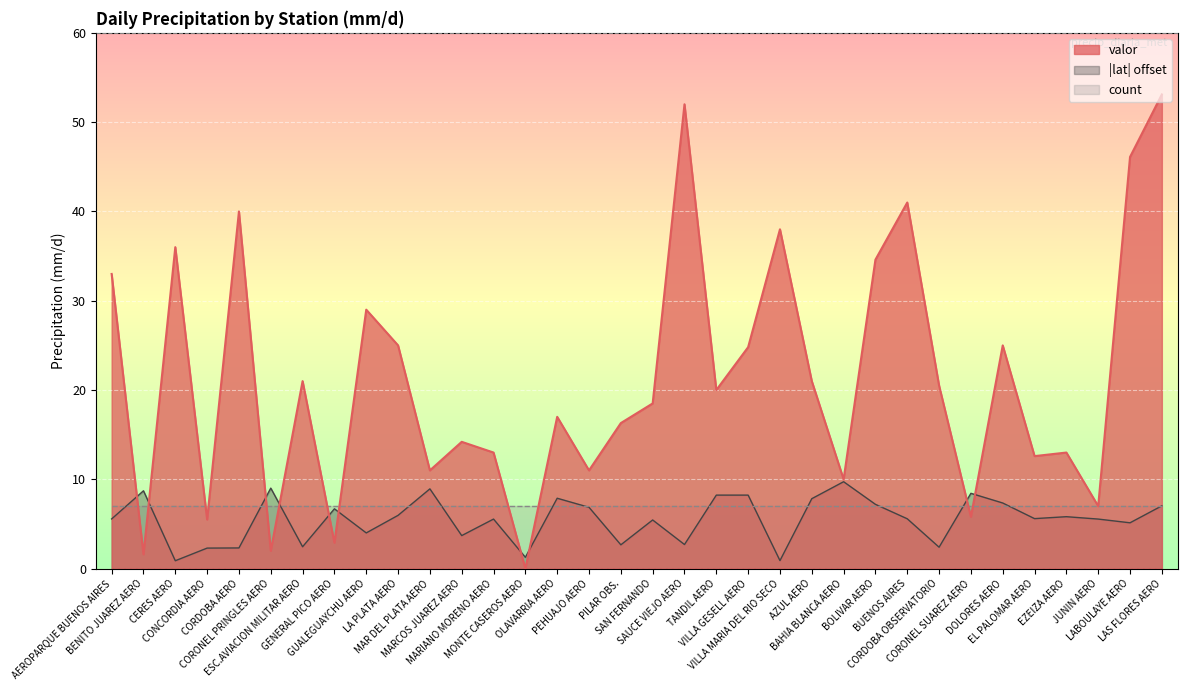

Does the chart display data point markers on the line(s)?

No